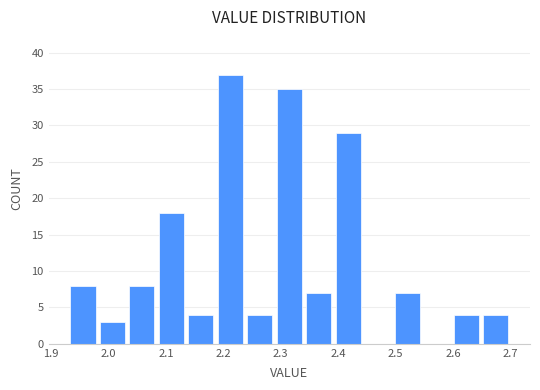

Reading left to right, list every bar in this chart as the range it spans on the x-axis followed by its height. Neither the bar edges nor the heights are printed on the chart, so give them approximately, as read against the axes.

1.93 to 1.98: 8
1.98 to 2.03: 3
2.03 to 2.08: 8
2.08 to 2.14: 18
2.14 to 2.19: 4
2.19 to 2.24: 37
2.24 to 2.29: 4
2.29 to 2.34: 35
2.34 to 2.39: 7
2.39 to 2.44: 29
2.44 to 2.49: 0
2.49 to 2.55: 7
2.55 to 2.60: 0
2.60 to 2.65: 4
2.65 to 2.70: 4